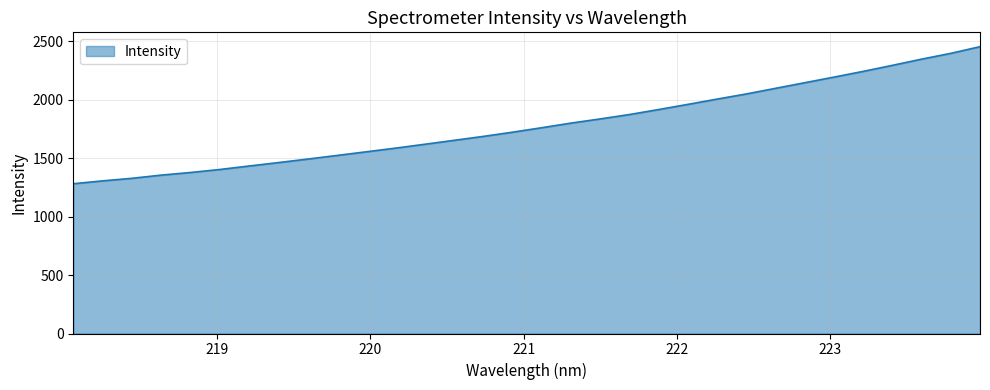

What is the minimum value shown in the chart?

1281.4